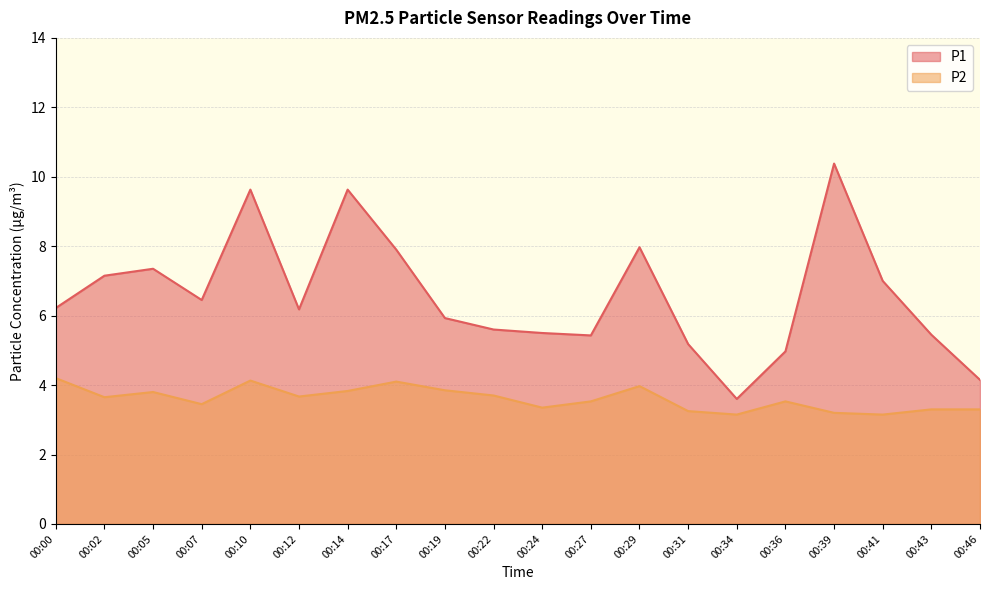

What is the sum of the P2 values at 00:05 and 00:27?

7.3